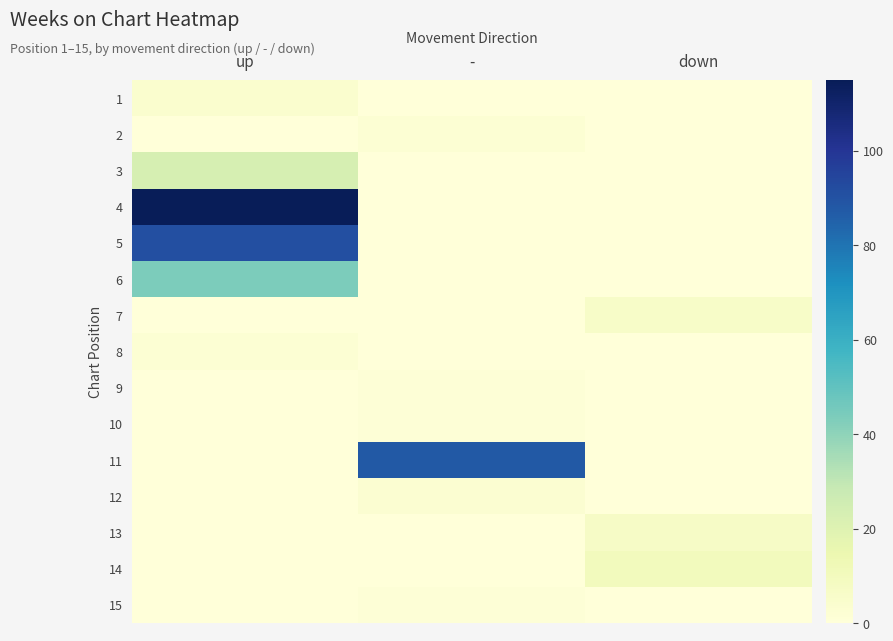

List the series in order of their peak value, highest first.

4, 5, 11, 6, 3, 14, 13, 7, 1, 12, 2, 8, 9, 10, 15